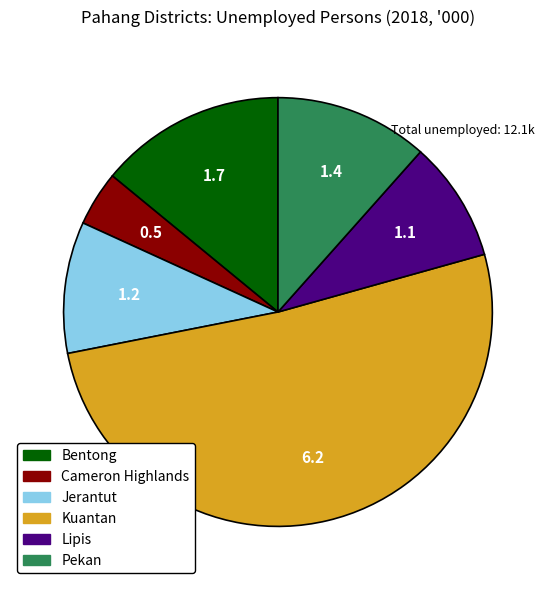

Which slice is the largest?

Kuantan